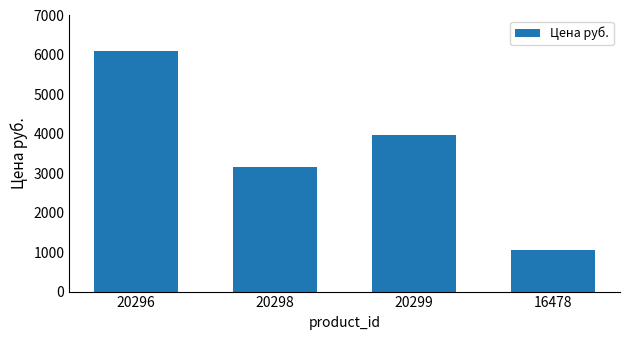

Is it true that the value at 20298 is 5224.9?

False